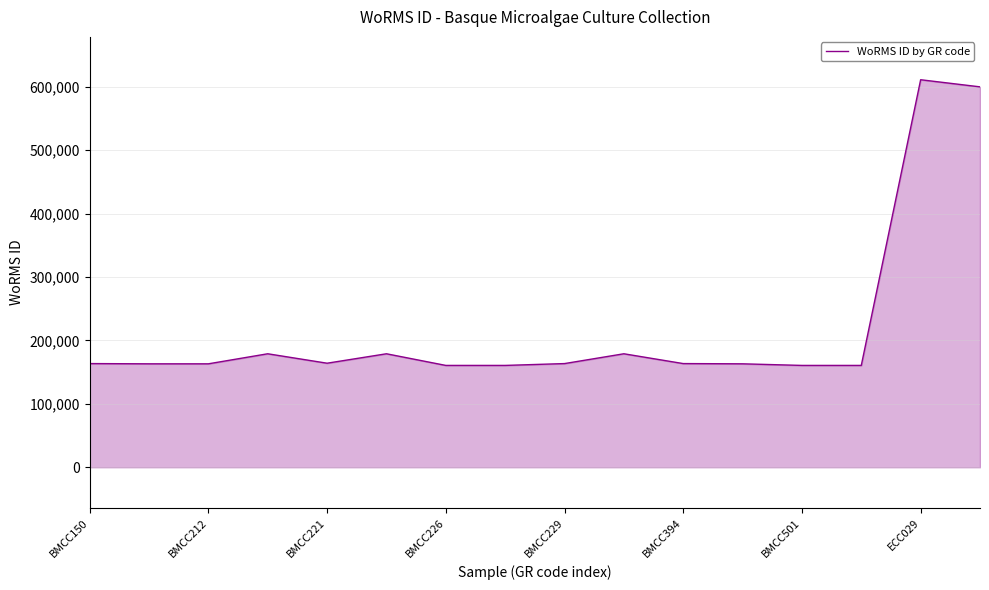

What is the greatest value displayed?

610914